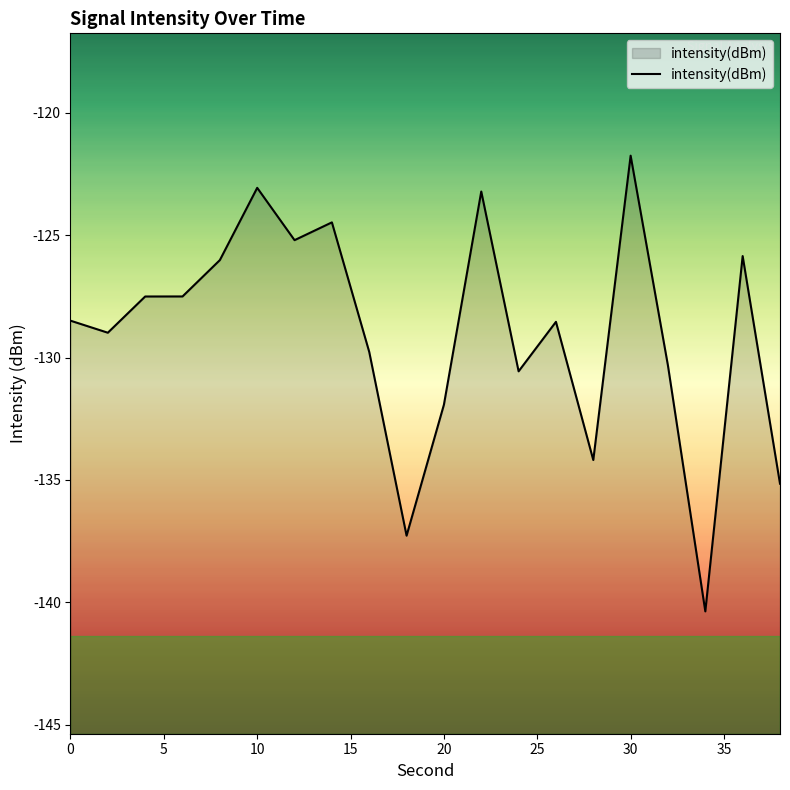

Reading left to right, transcribe all the data shown in this chart.

-128.5	-129.0	-127.5	-127.5	-126.0	-123.1	-125.2	-124.5	-129.8	-137.3	-131.9	-123.2	-130.6	-128.5	-134.2	-121.7	-130.3	-140.4	-125.9	-135.2